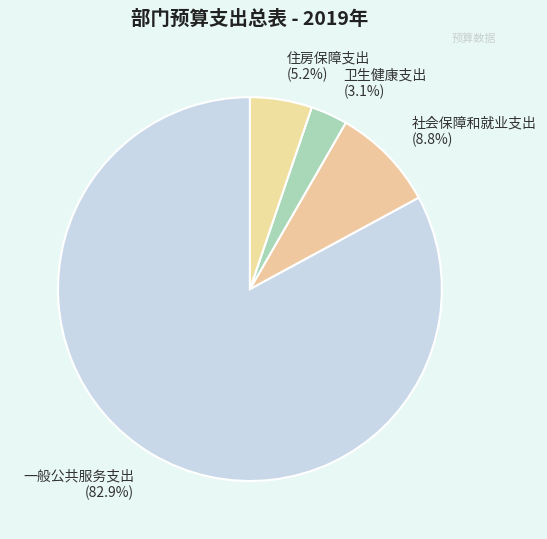

Which category has the smallest portion of the pie?

卫生健康支出